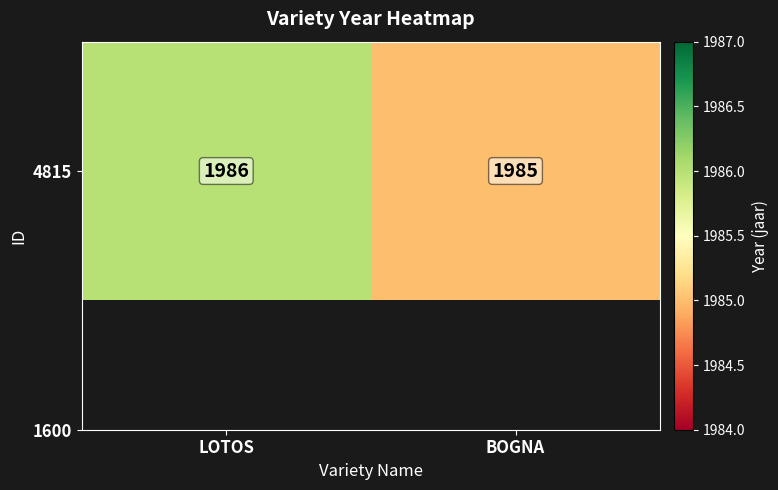

Is it true that the value at LOTOS is 1986?

True